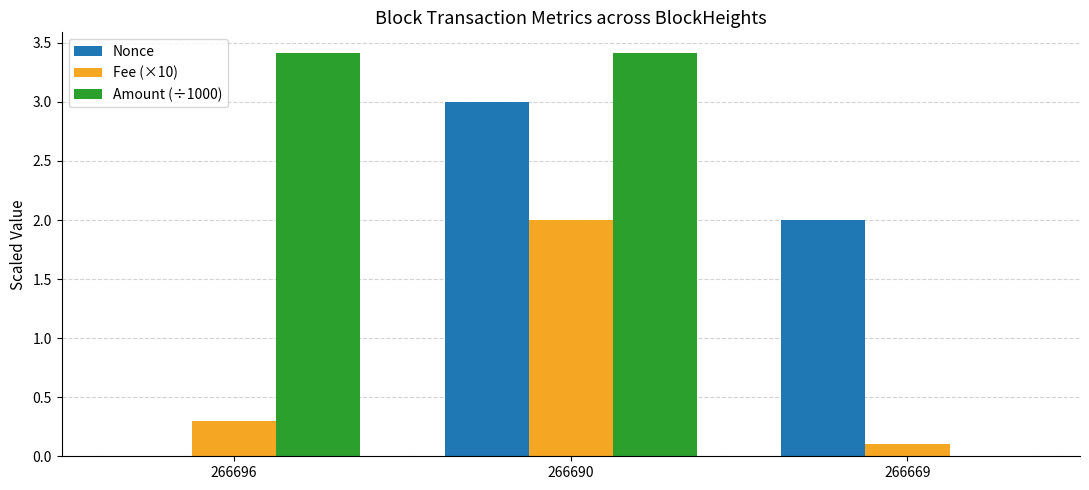

Is it true that Amount (÷1000) equals 3.4 at 266696?

True